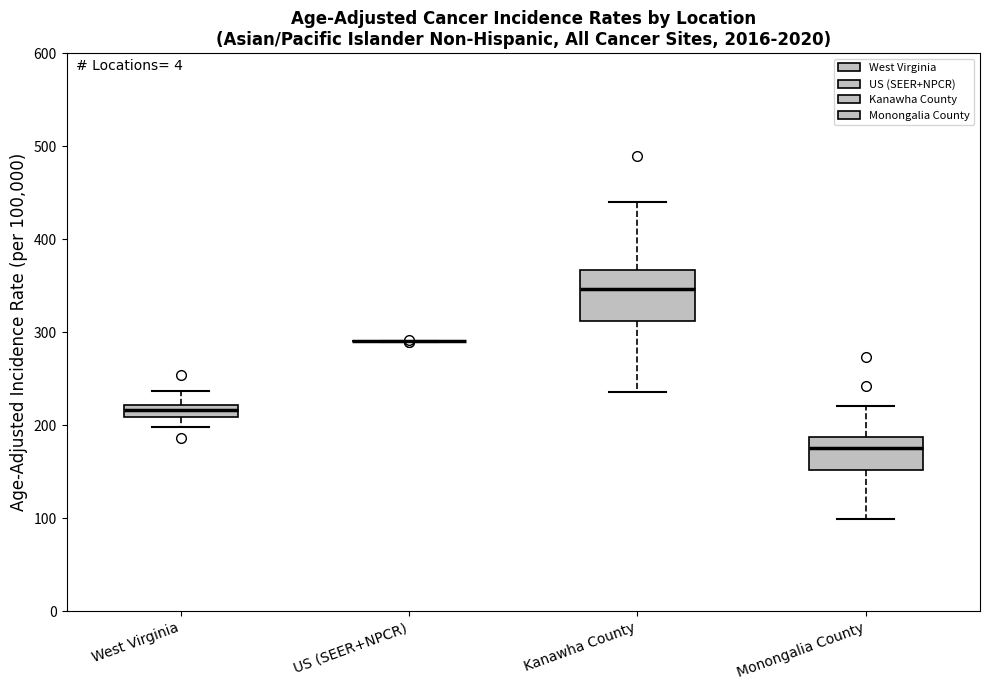

Which box is the tallest, from its lower edge to its upper edge?

Kanawha County